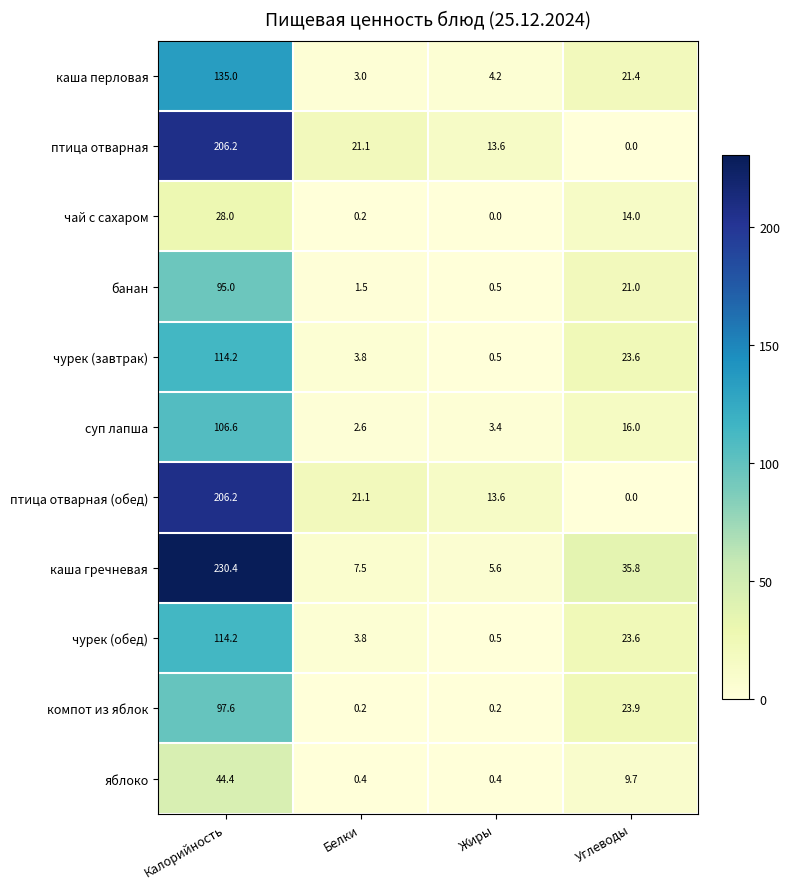

Which series has the widest spread of values?

каша гречневая